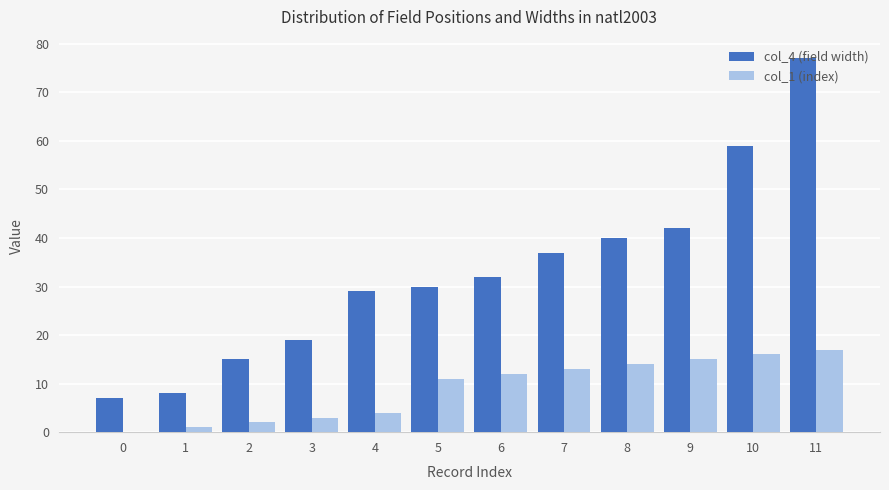

Reading left to right, what are all the values shown in this chart?

col_4 (field width): 7	8	15	19	29	30	32	37	40	42	59	77
col_1 (index): 0	1	2	3	4	11	12	13	14	15	16	17